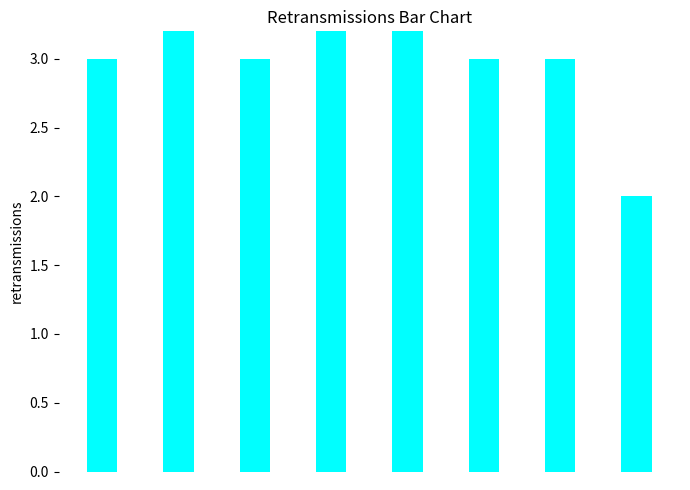

True or false: the data shows 2 at 1.

False